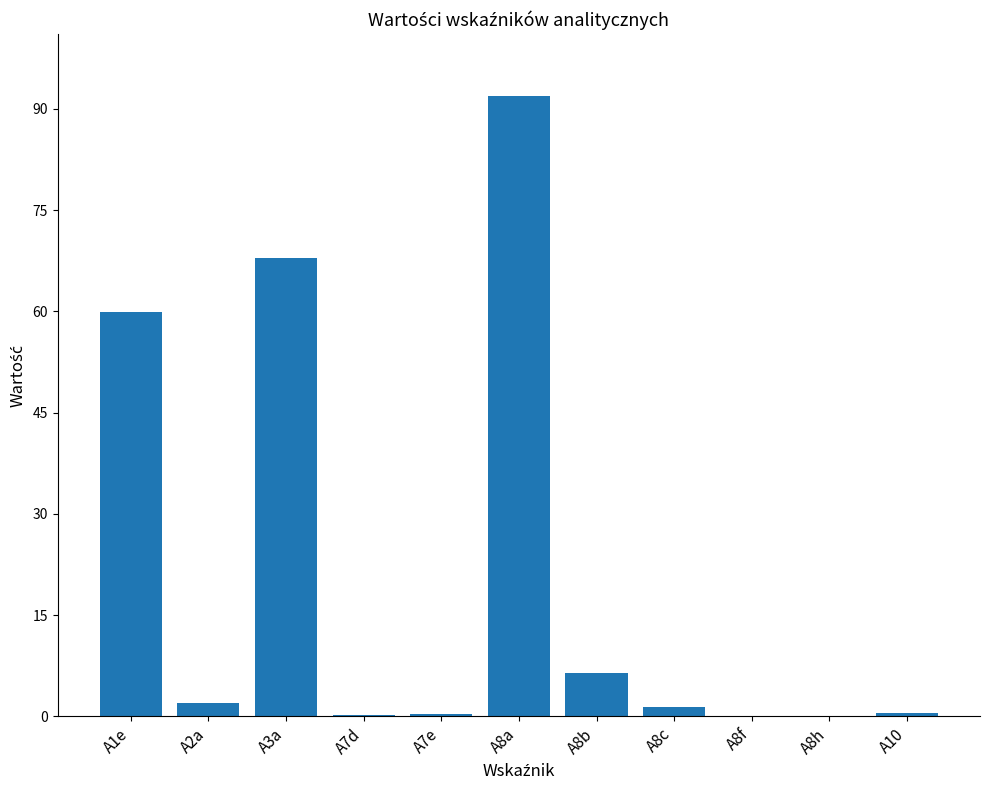

True or false: the data shows 57.6 at A8a.

False